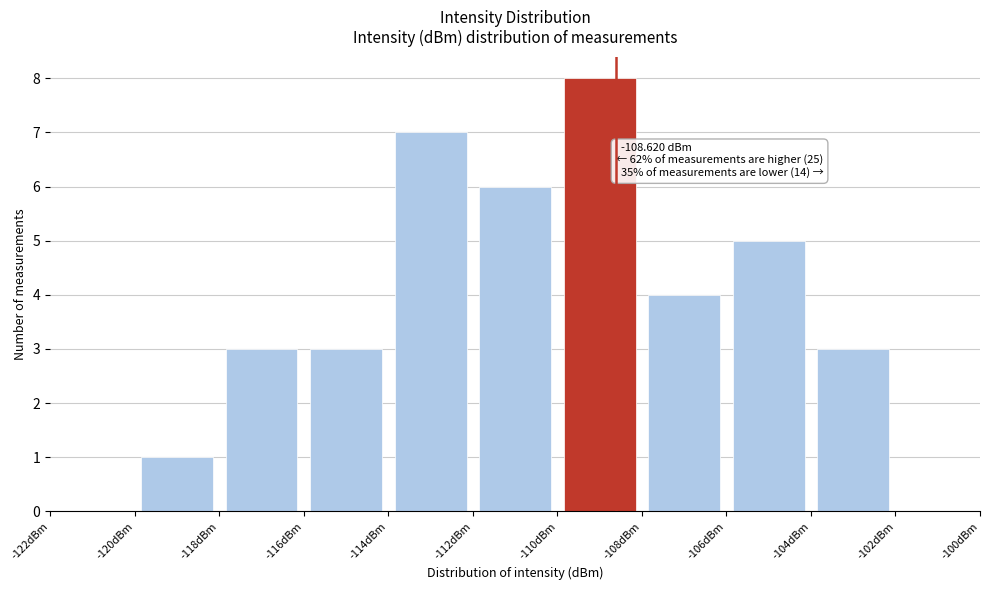

Which range on the x-axis has the tallest bar?

-110 to -108